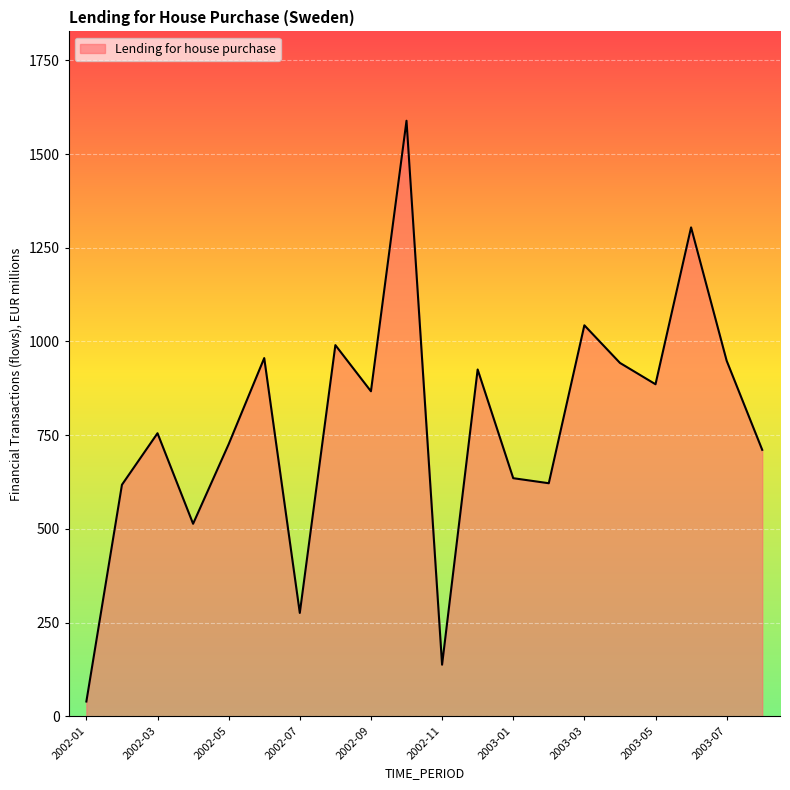

What is the smallest value displayed?

39.6